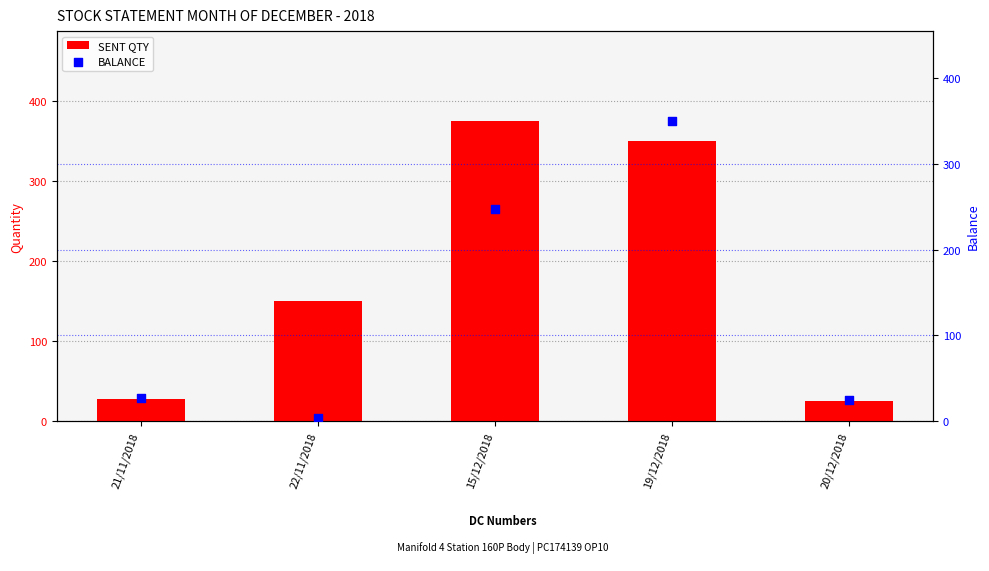

What are all the series names shown in the legend?

SENT QTY, BALANCE